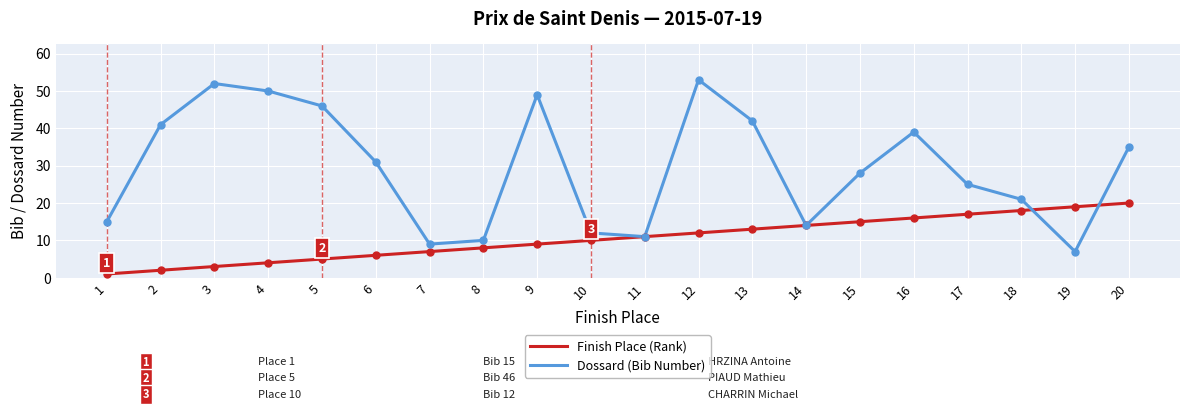

Reading left to right, what are all the values shown in this chart?

Finish Place (Rank): 1=1	2=2	3=3	4=4	5=5	6=6	7=7	8=8	9=9	10=10	11=11	12=12	13=13	14=14	15=15	16=16	17=17	18=18	19=19	20=20
Dossard (Bib Number): 1=15	2=41	3=52	4=50	5=46	6=31	7=9	8=10	9=49	10=12	11=11	12=53	13=42	14=14	15=28	16=39	17=25	18=21	19=7	20=35